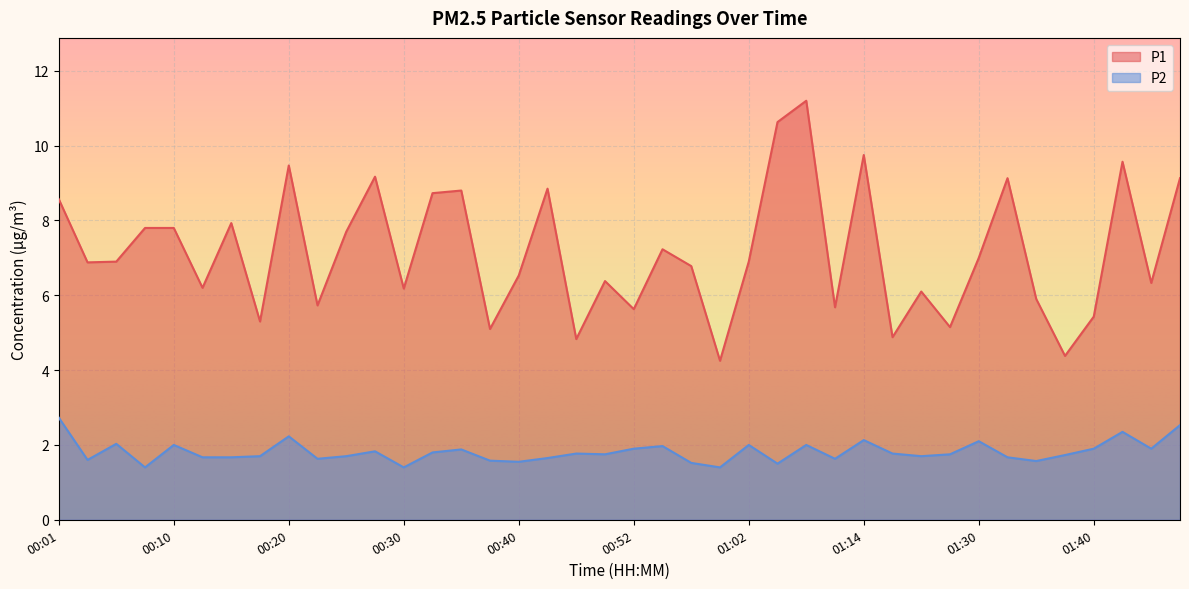

In P1, how many points are lower than both neighbors (excluding endpoints)?

14